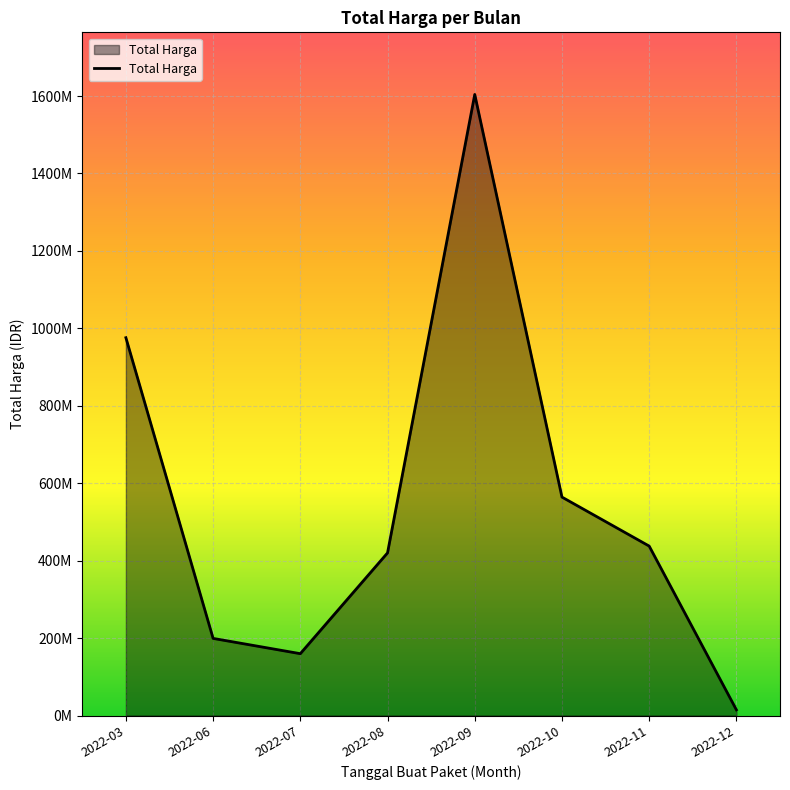

Rank the categories by value from highest to lowest.

2022-09, 2022-03, 2022-10, 2022-11, 2022-08, 2022-06, 2022-07, 2022-12